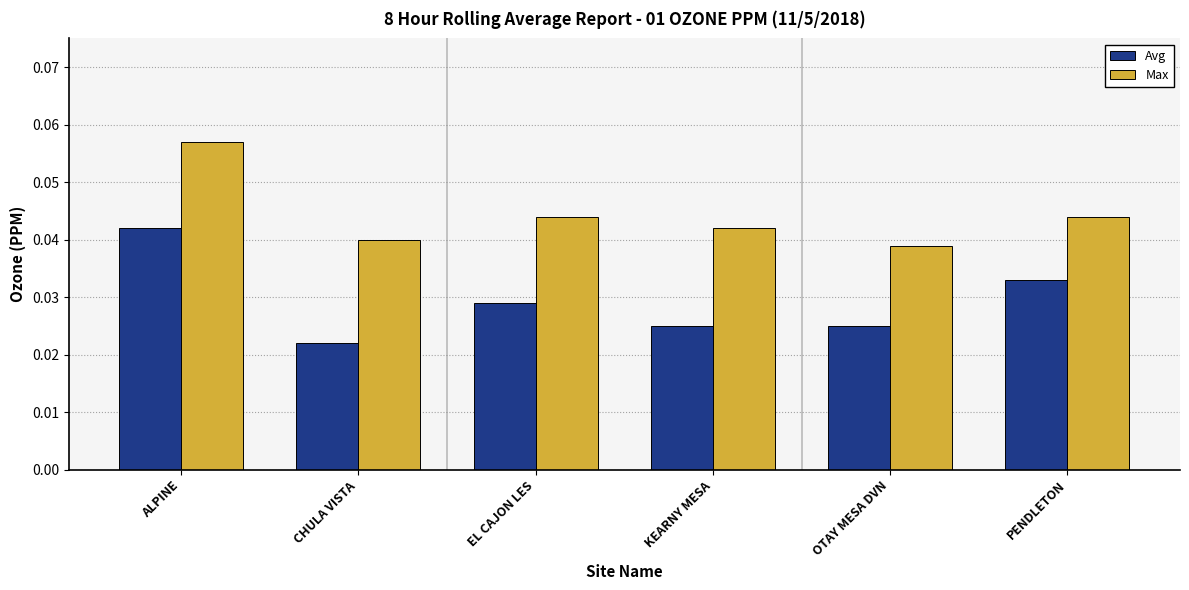

Which label corresponds to the largest value in the chart?

ALPINE